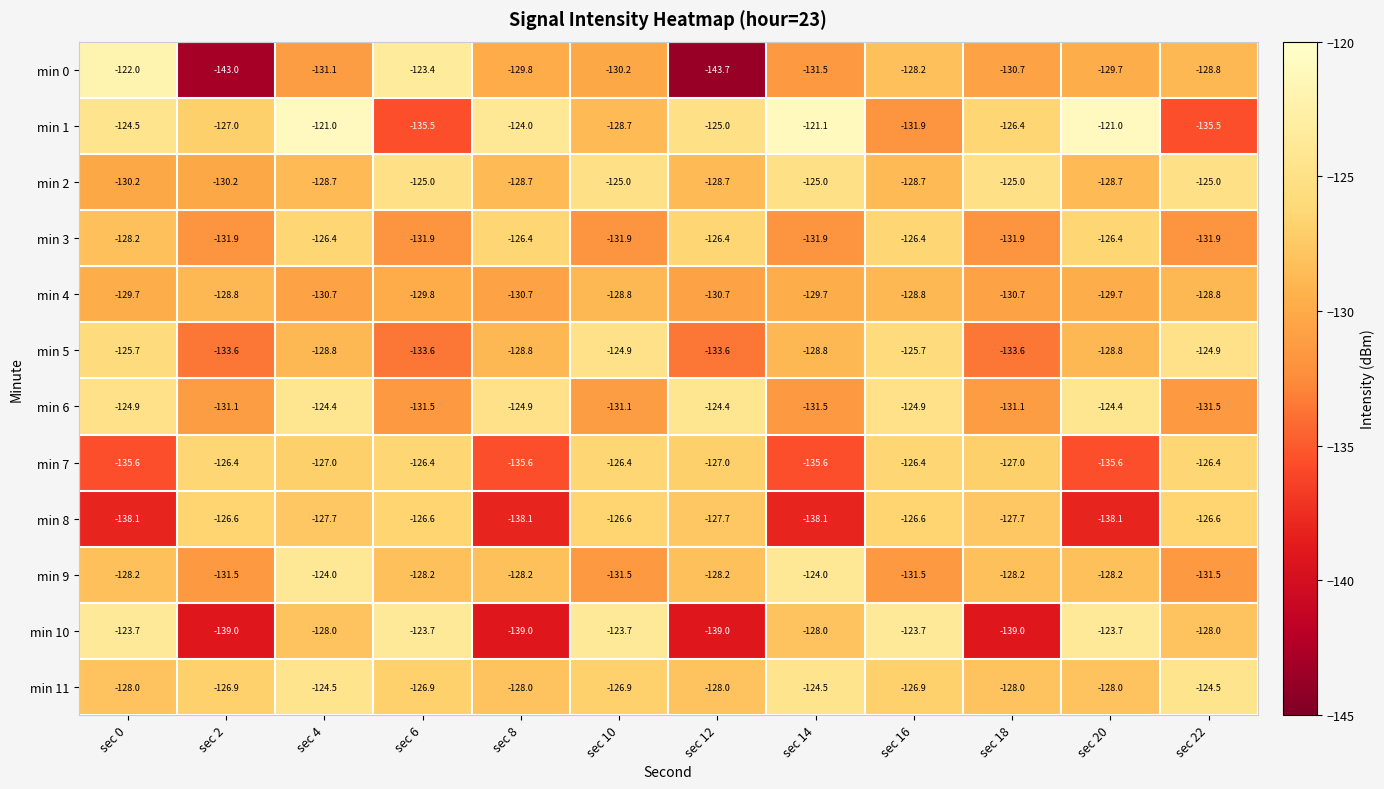

Which series has the largest range (max minus min)?

min 0